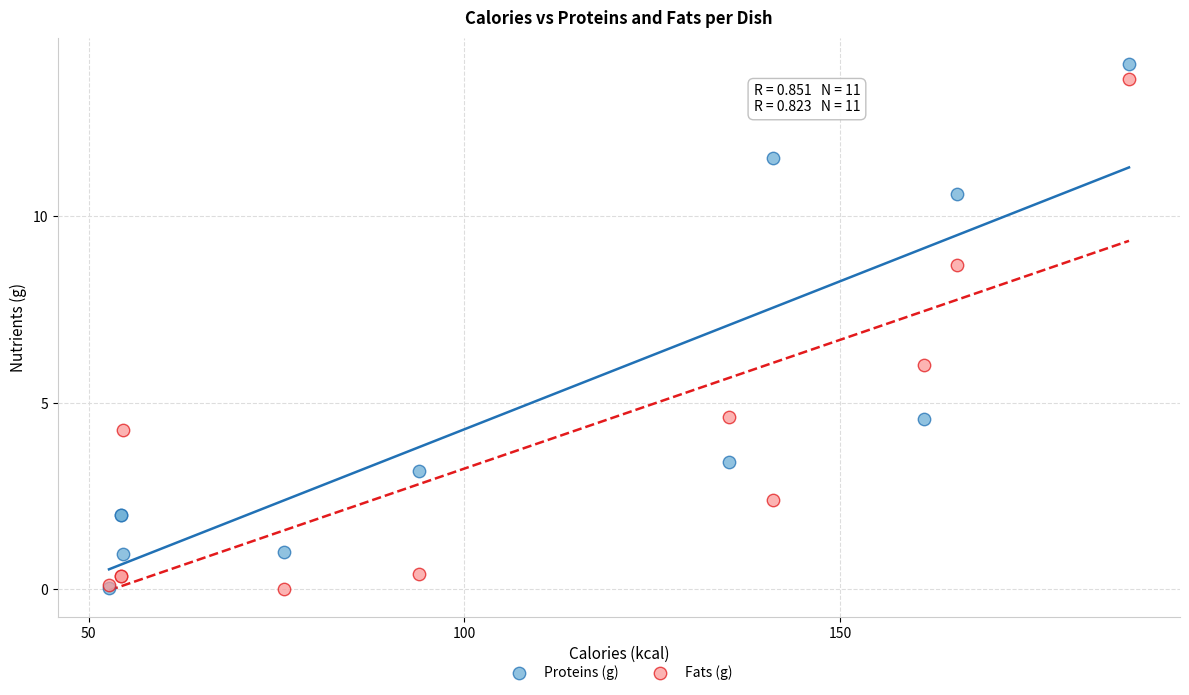

Which series has the widest spread of Y values?

Proteins (g)